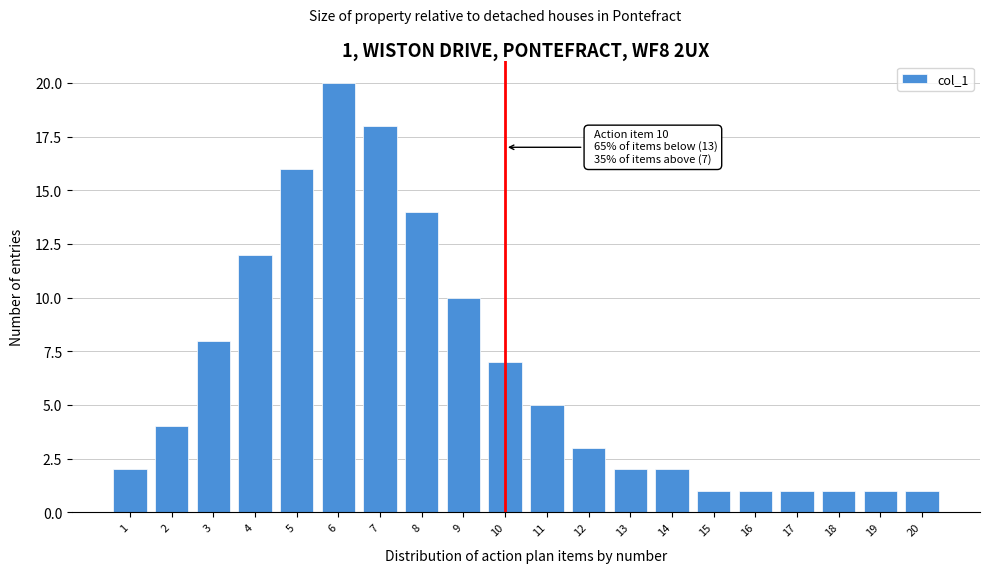

Reading right to left, extract all data points from this chart.

20=1	19=1	18=1	17=1	16=1	15=1	14=2	13=2	12=3	11=5	10=7	9=10	8=14	7=18	6=20	5=16	4=12	3=8	2=4	1=2